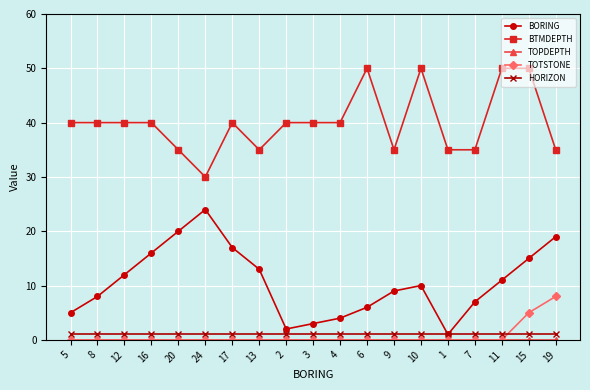

What is the difference between the maximum and minimum values in the BORING series?

23